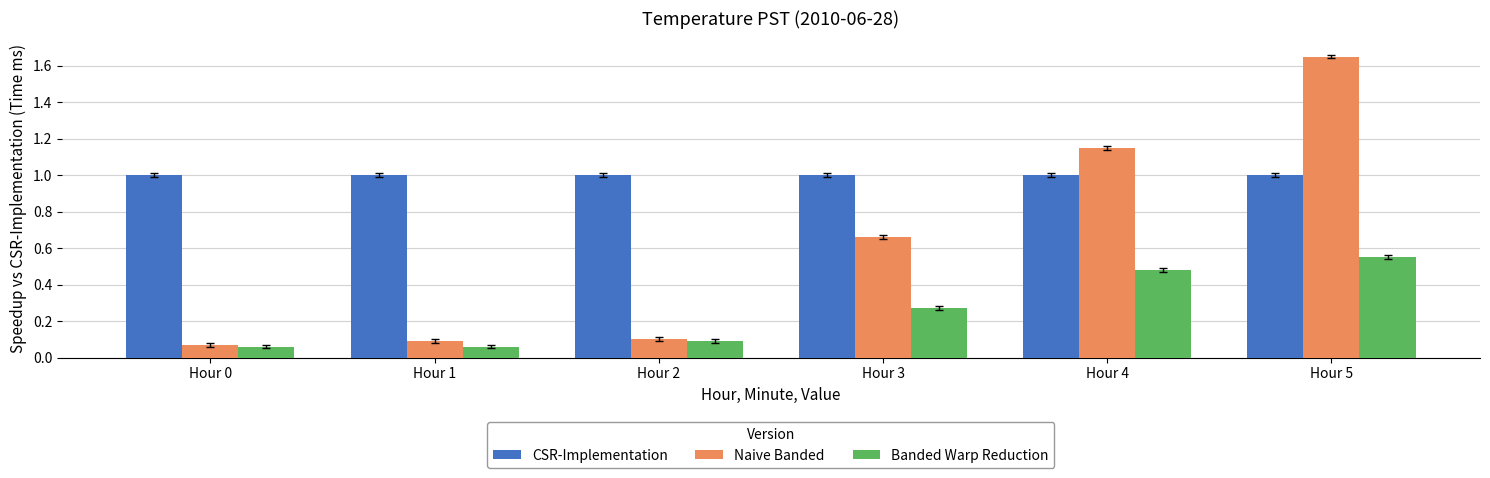

List the series in order of their peak value, highest first.

Naive Banded, CSR-Implementation, Banded Warp Reduction